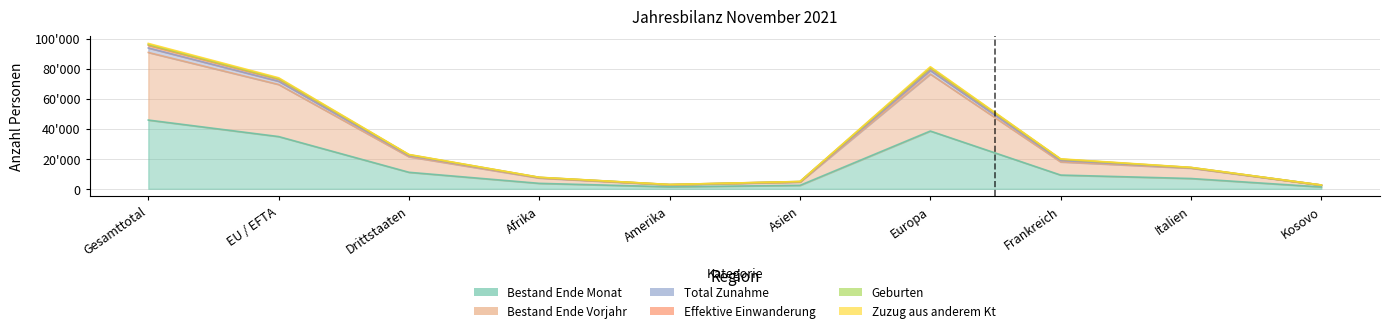

In Bestand Ende Monat, how many points are higher than both neighbors (excluding endpoints)?

1